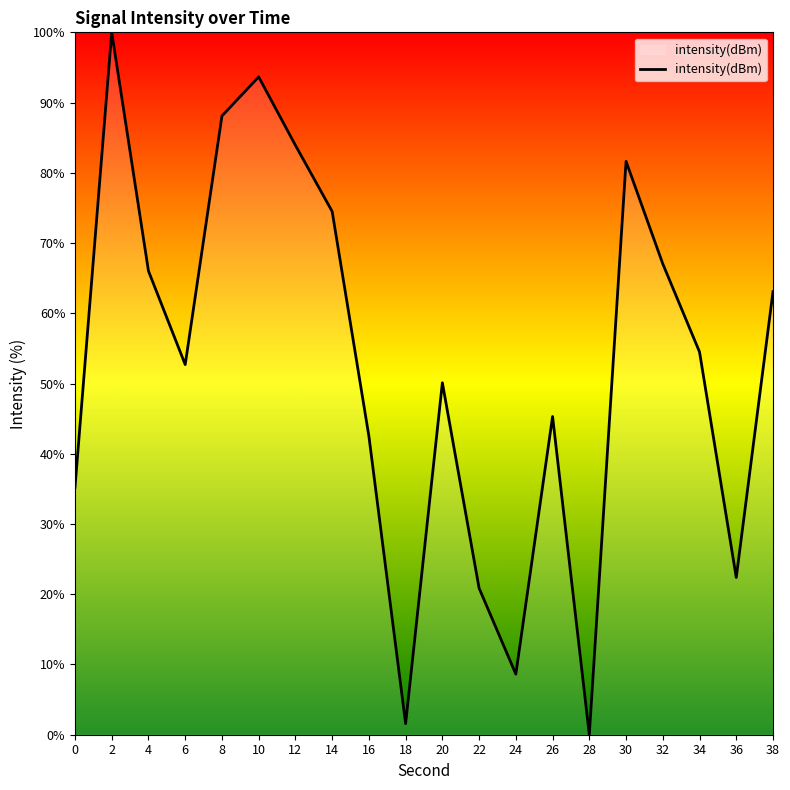

List the labels in order of value, smallest first.

28, 18, 24, 22, 36, 0, 16, 26, 20, 6, 34, 38, 4, 32, 14, 30, 12, 8, 10, 2